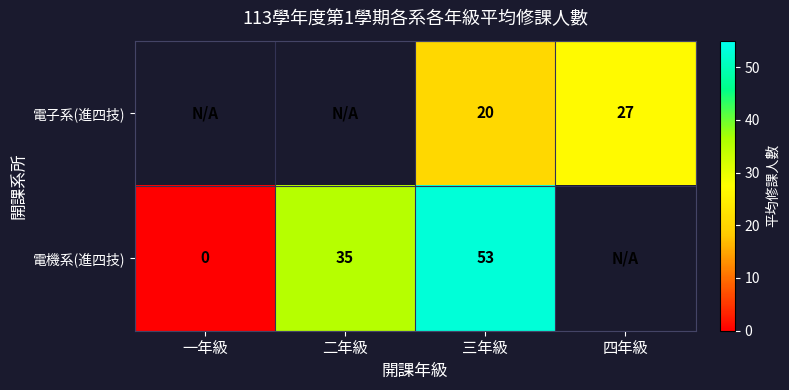

Rank the series at 三年級 from lowest to highest value.

電子系(進四技), 電機系(進四技)